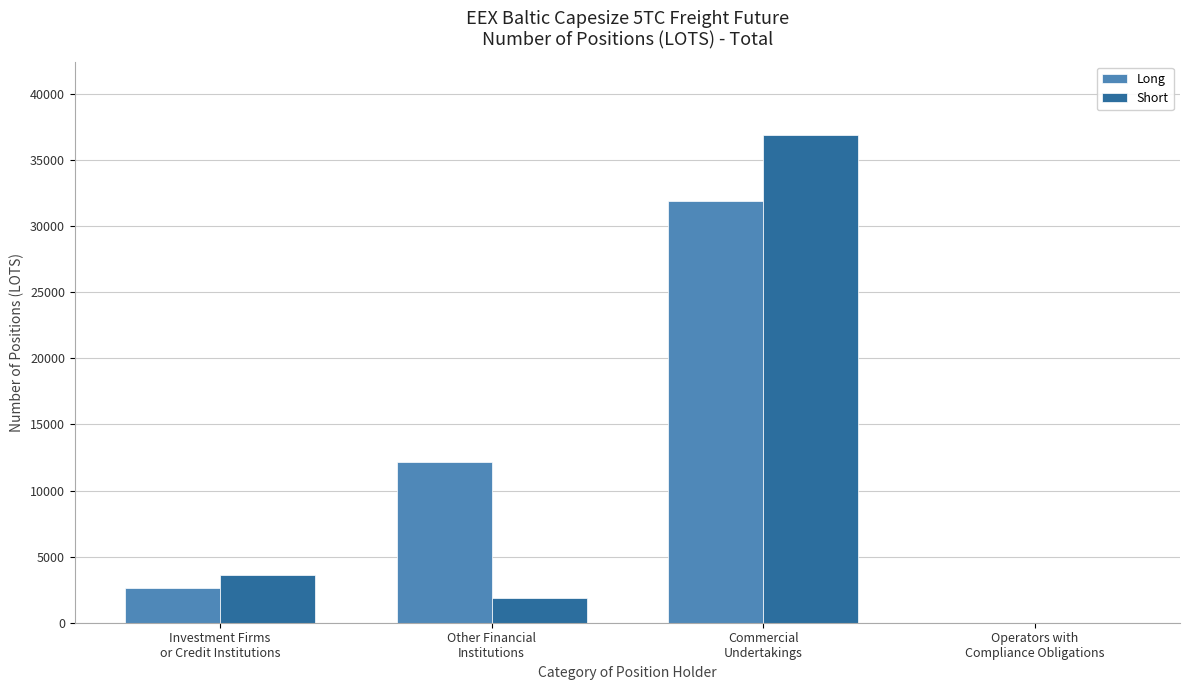

True or false: Long has a value of 31944.8 at Commercial
Undertakings.

True